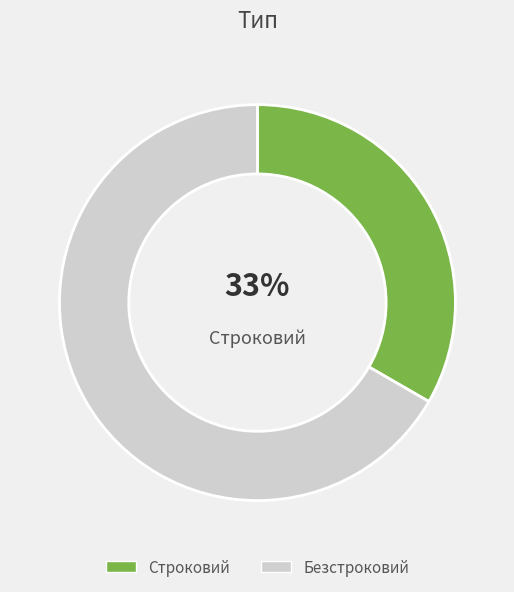

To the nearest percent, what portion does Безстроковий represent?

67%